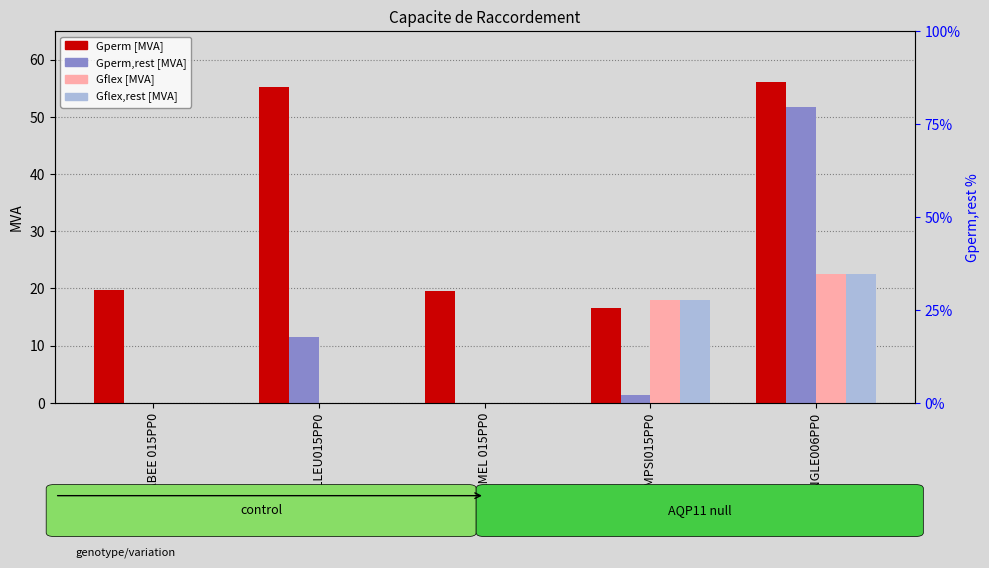

What is the spread (max minus min) of values at ANGLE006PP0?

33.6